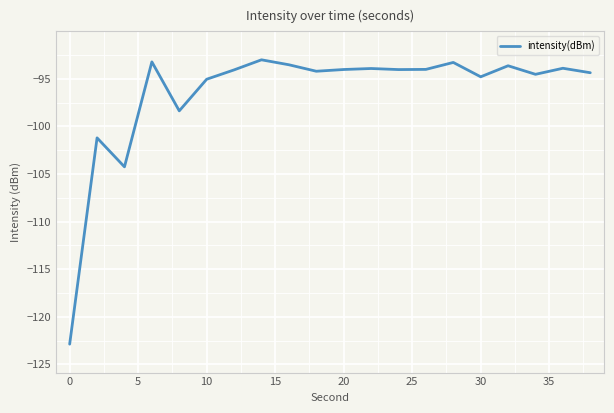

What is the minimum value shown in the chart?

-122.9